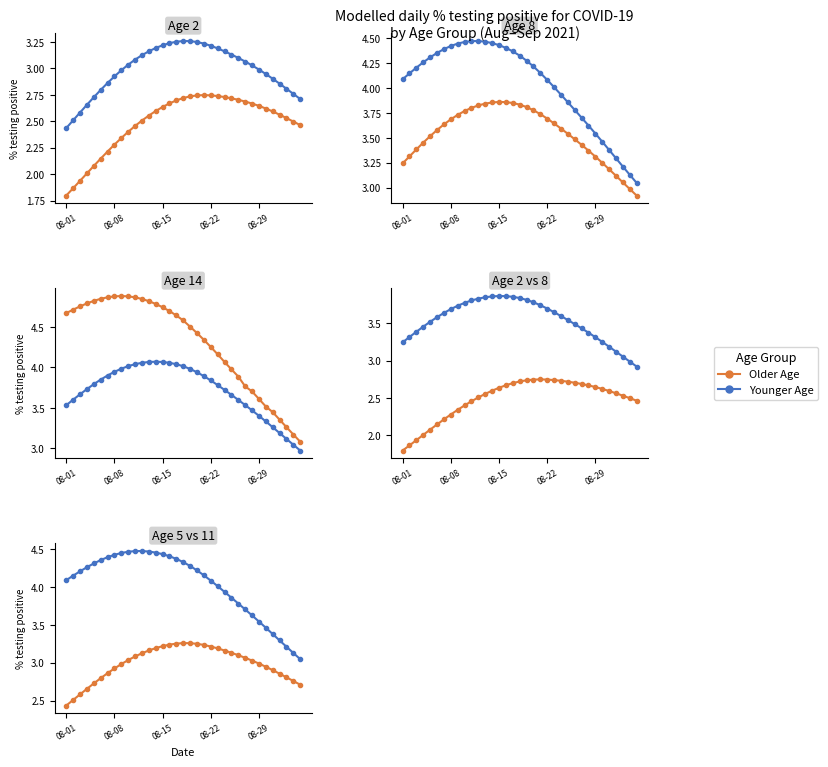

Between 13 and 18, which is larger?

18